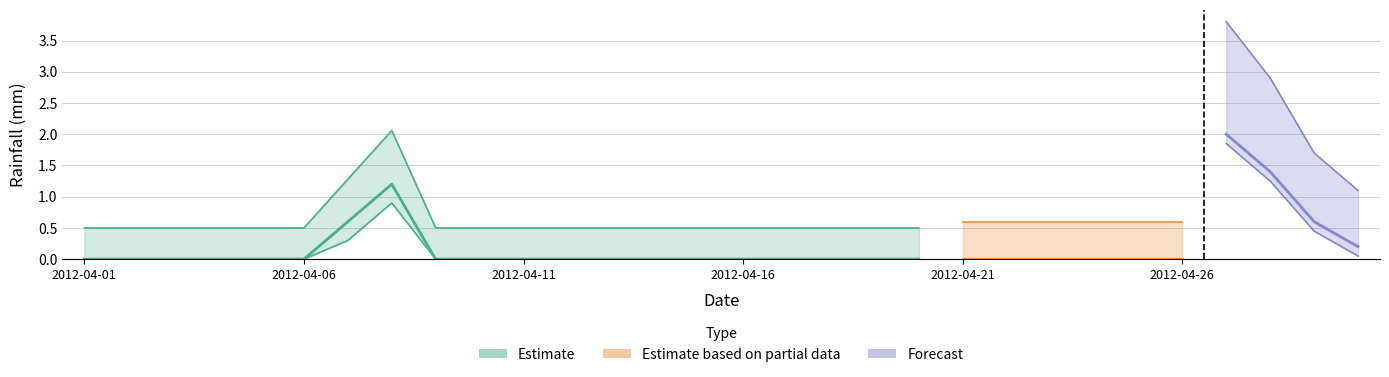

Rank the categories by value from highest to lowest.

2012-04-27, 2012-04-28, 2012-04-08, 2012-04-07, 2012-04-29, 2012-04-30, 2012-04-01, 2012-04-02, 2012-04-03, 2012-04-04, 2012-04-05, 2012-04-06, 2012-04-09, 2012-04-10, 2012-04-11, 2012-04-12, 2012-04-13, 2012-04-14, 2012-04-15, 2012-04-16, 2012-04-17, 2012-04-18, 2012-04-19, 2012-04-20, 2012-04-21, 2012-04-22, 2012-04-23, 2012-04-24, 2012-04-25, 2012-04-26